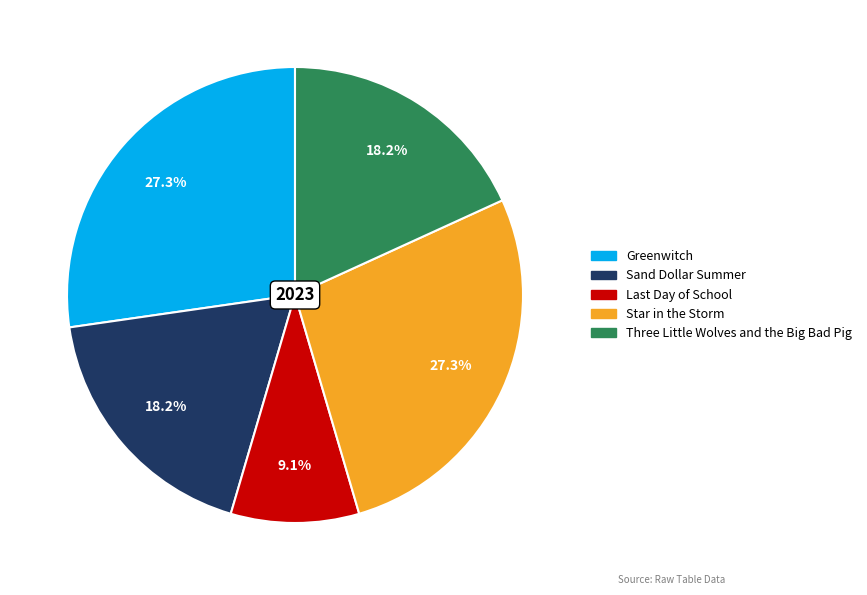

To the nearest percent, what is the average slice percentage?

20%